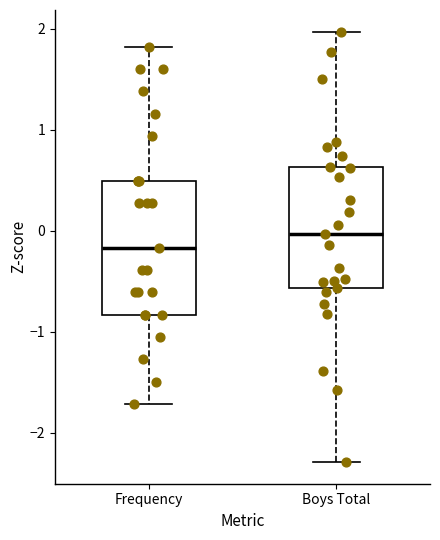

Reading left to right, read every box against the y-axis: the position of its median line, the range the box covers, and the ends of its whiskers. The values are not printed on the chart, so give them approximately, as read against the axis.

Frequency: median -0.2, box -0.8 to 0.5, whiskers -1.7 to 1.8
Boys Total: median 0.0, box -0.6 to 0.6, whiskers -2.3 to 2.0